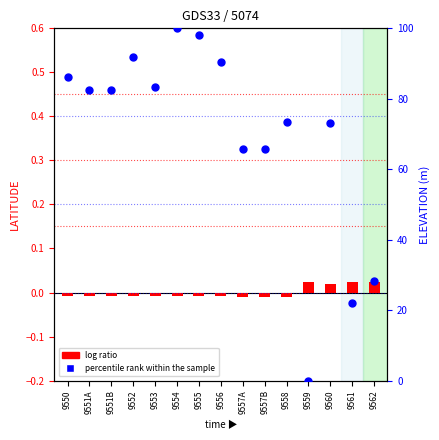

At how many categories does at least one series exceed 46?

12